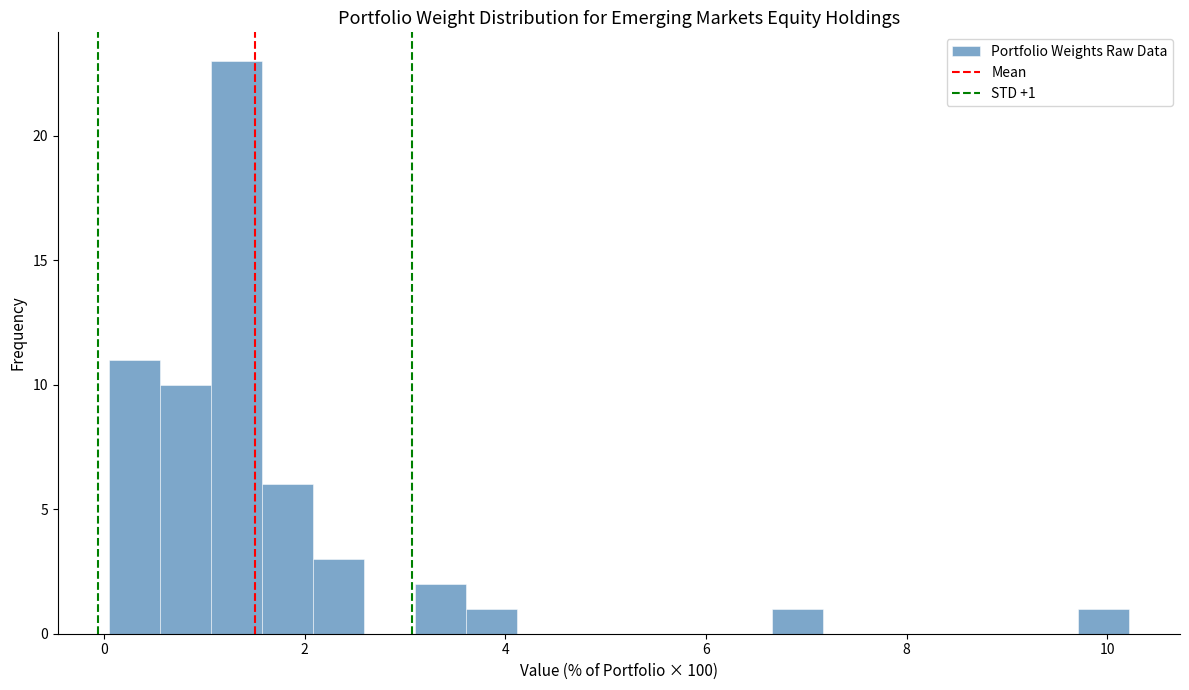

Read against the x-axis, roughly where is the centre of the tallest bar?

1.4